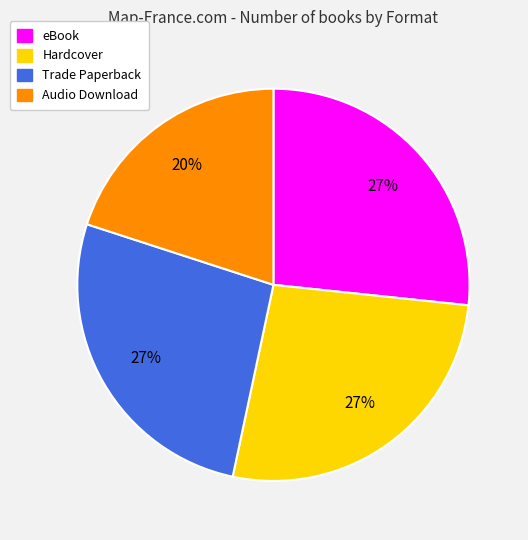

Do Audio Download and eBook together represent more than half of the pie?

No